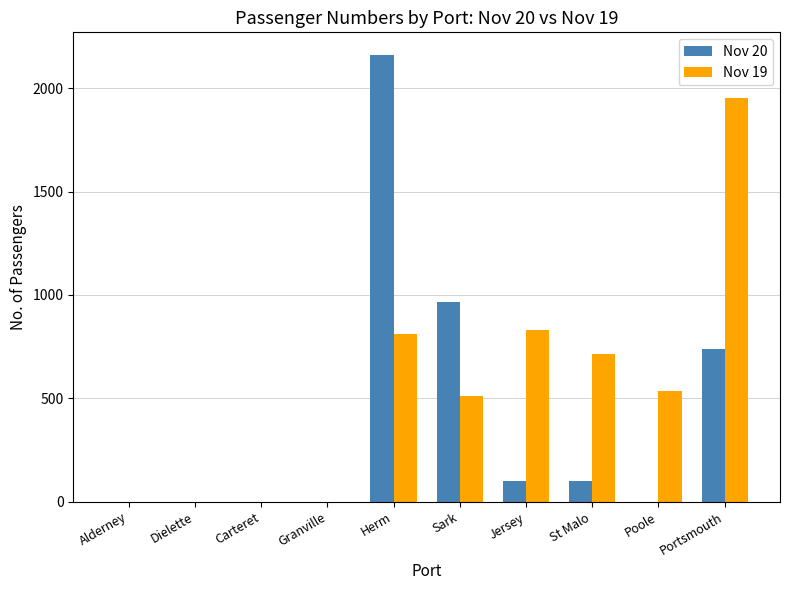

The Nov 20 series shows 383 at Sark. True or false?

False